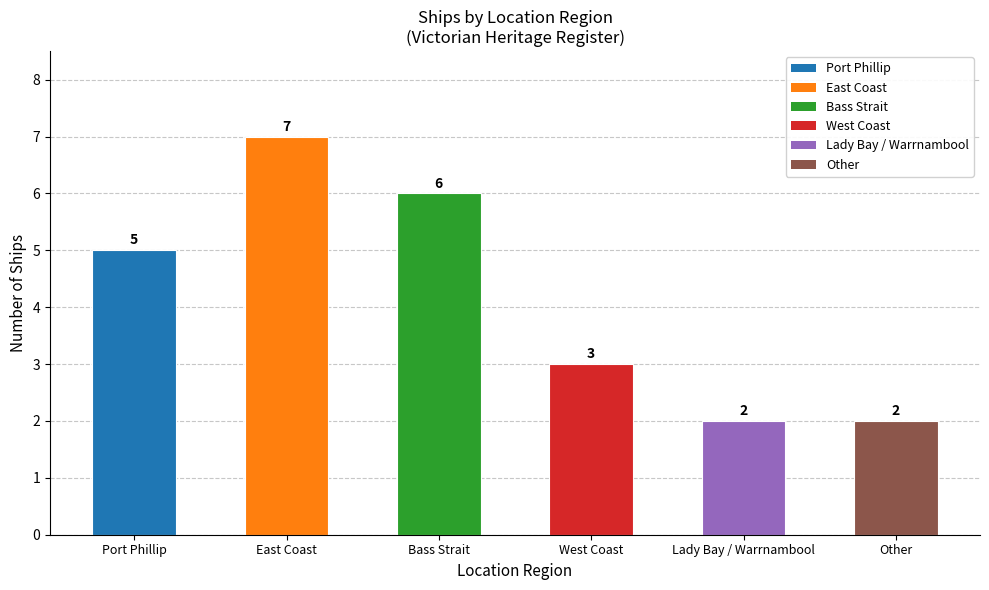

How many bars are there in total?

6